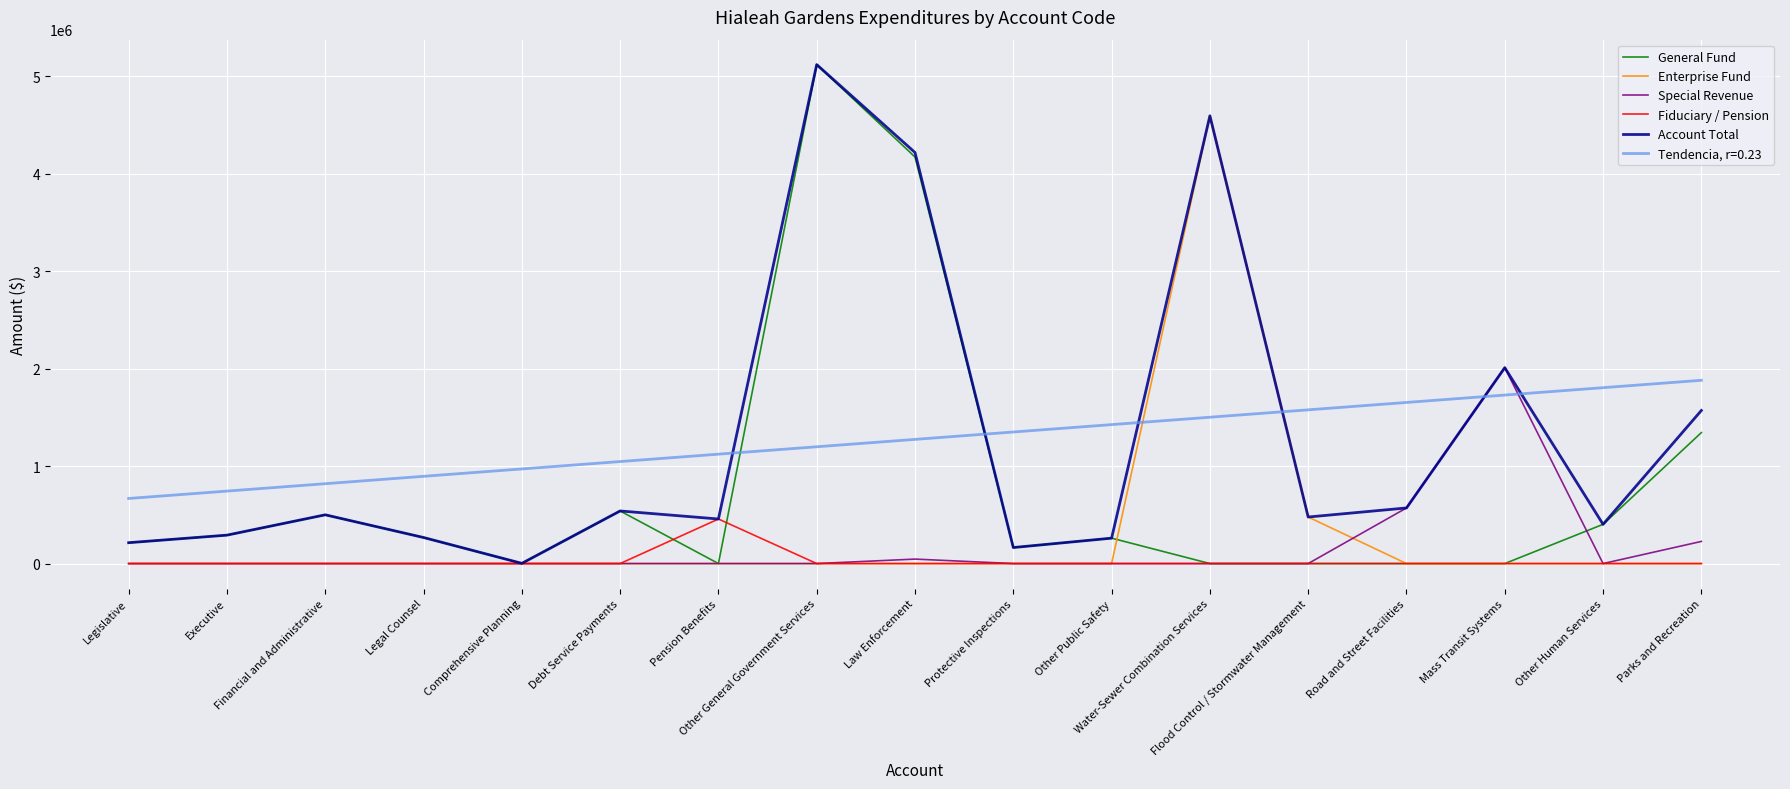

At which category is the sum across all series the highest?

Other General Government Services